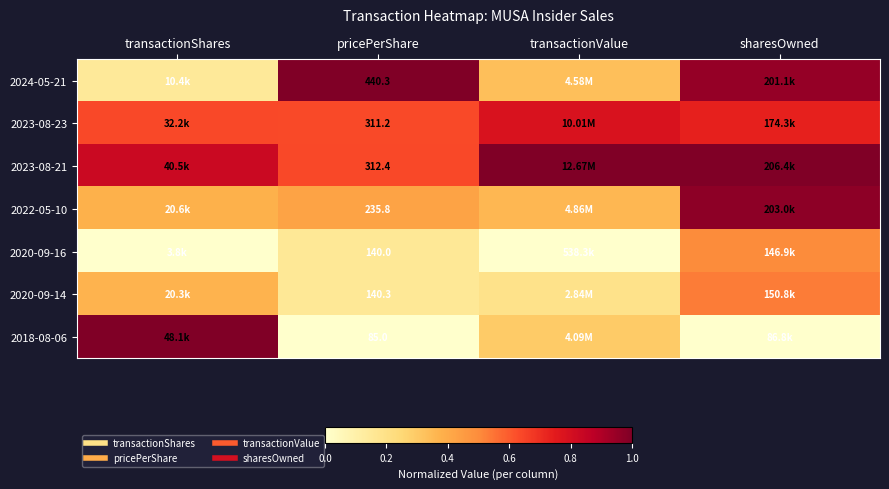

The 2020-09-16 series shows 0.3 at sharesOwned. True or false?

False